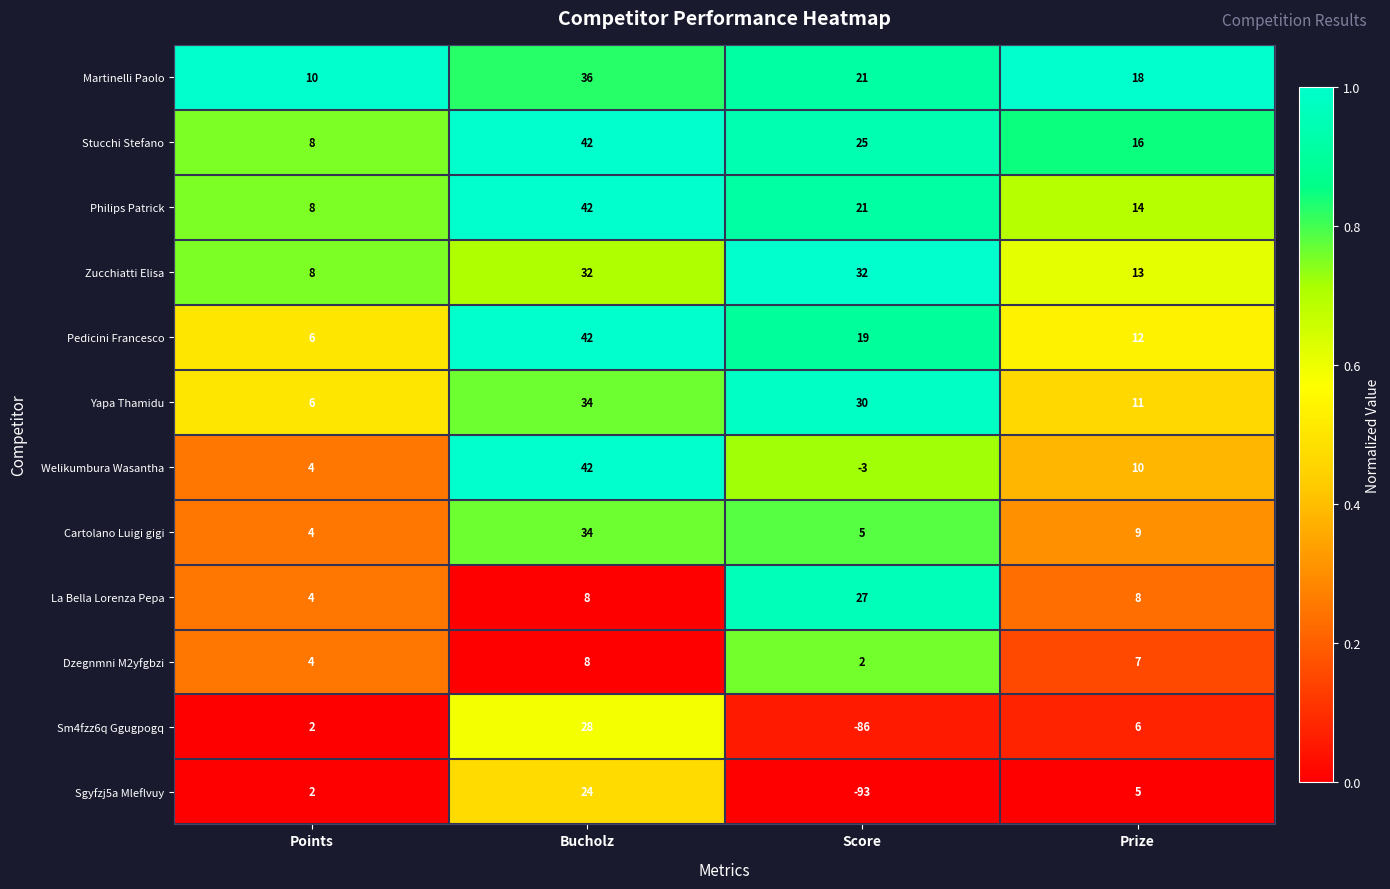

The value of Philips Patrick at Score is 7. True or false?

False